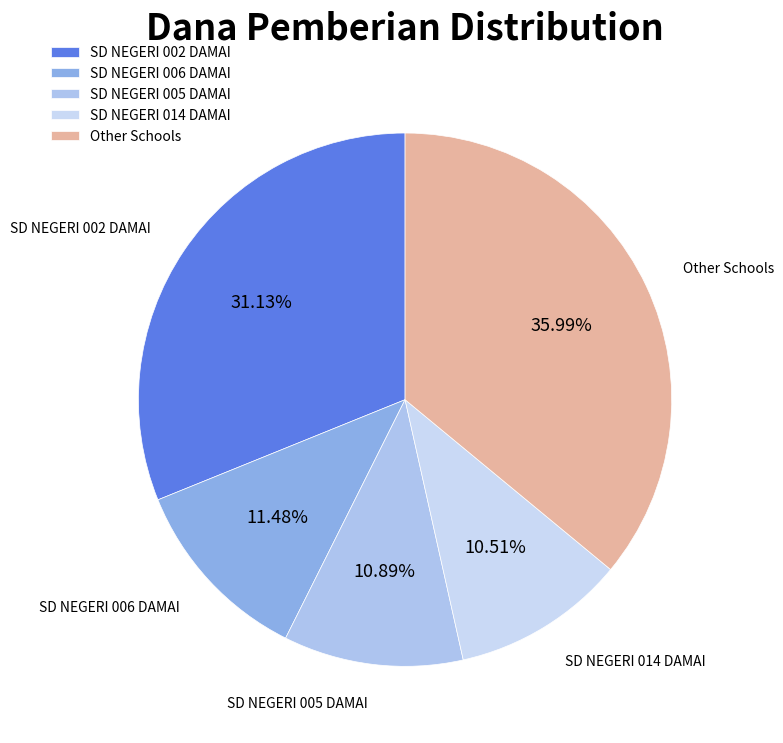

Between SD NEGERI 006 DAMAI and SD NEGERI 005 DAMAI, which is larger?

SD NEGERI 006 DAMAI